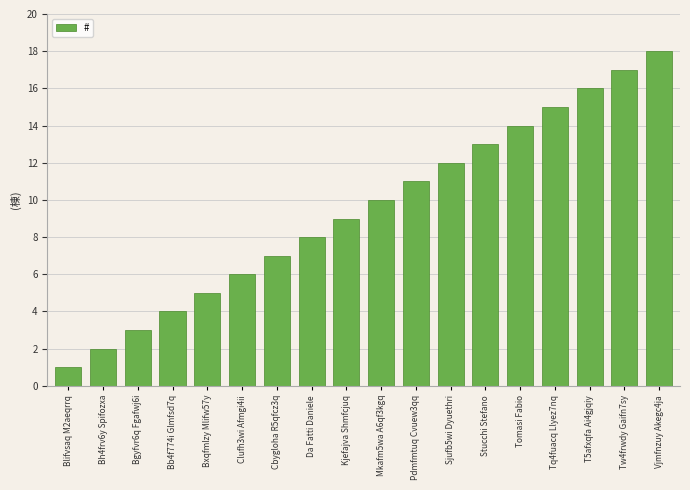

Reading left to right, what are all the values shown in this chart?

1	2	3	4	5	6	7	8	9	10	11	12	13	14	15	16	17	18